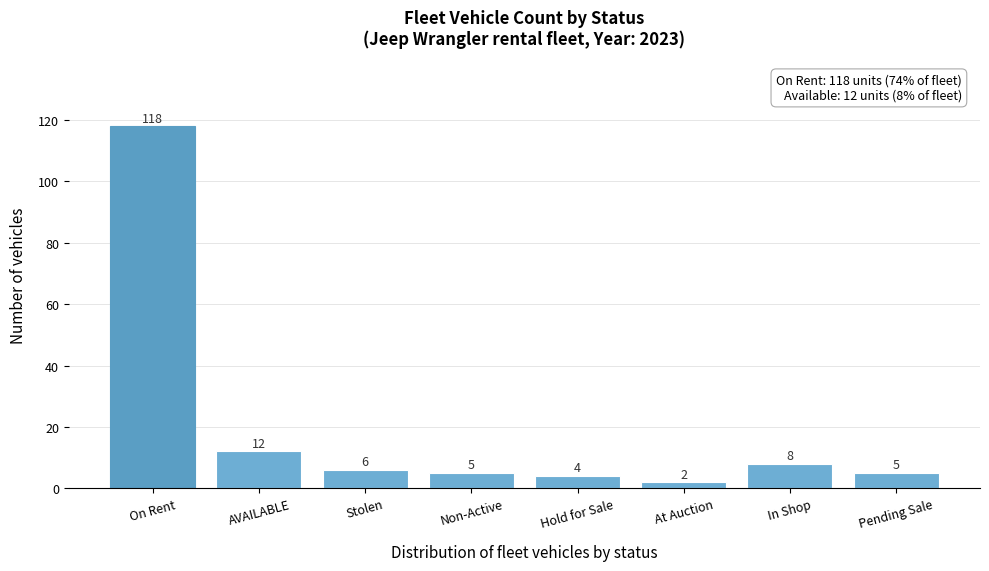

Reading right to left, what are all the values shown in this chart?

Pending Sale=5	In Shop=8	At Auction=2	Hold for Sale=4	Non-Active=5	Stolen=6	AVAILABLE=12	On Rent=118